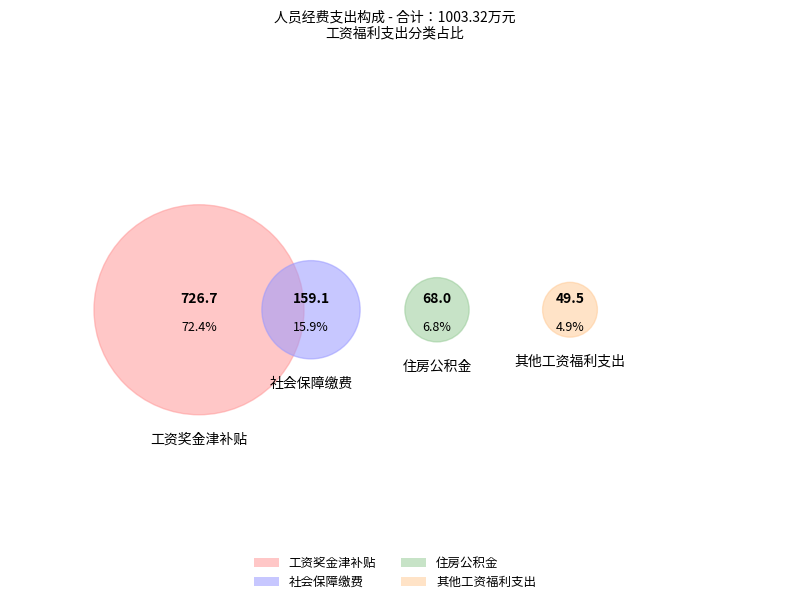

How many segments does this pie chart have?

4